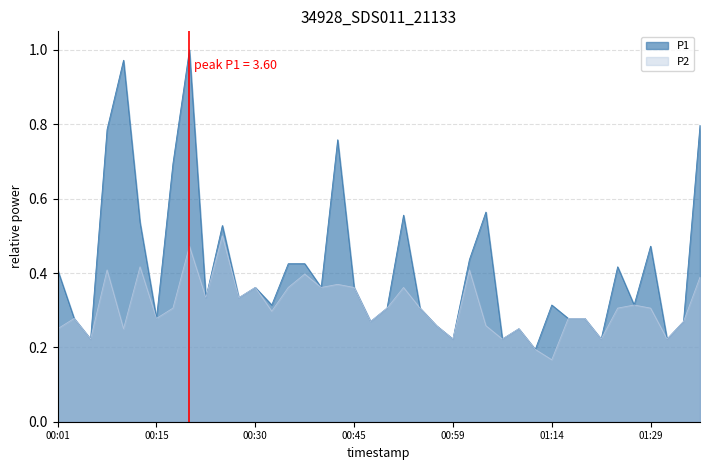

True or false: P1 has a value of 0.3 at 00:33.

True